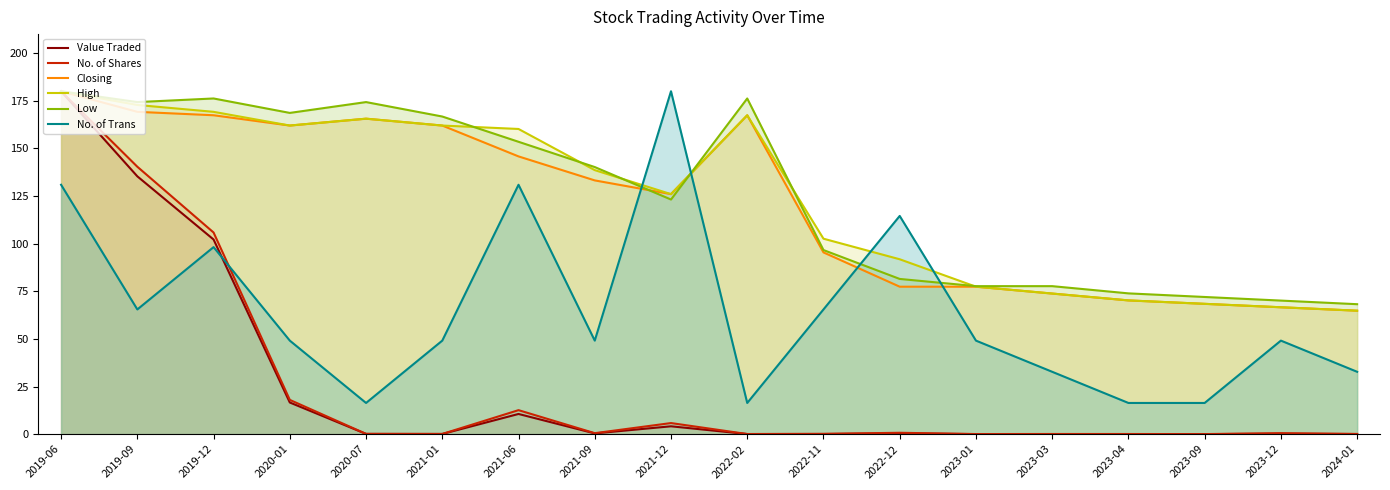

What is the total value across all series at 2023-01?

281.6